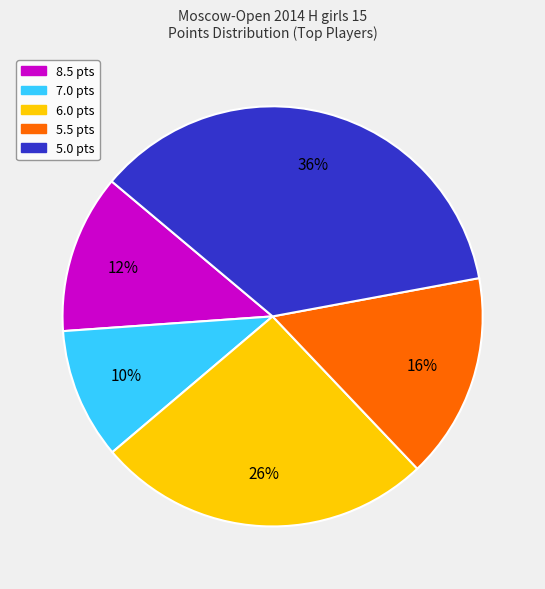

Is there a majority slice in this chart?

No